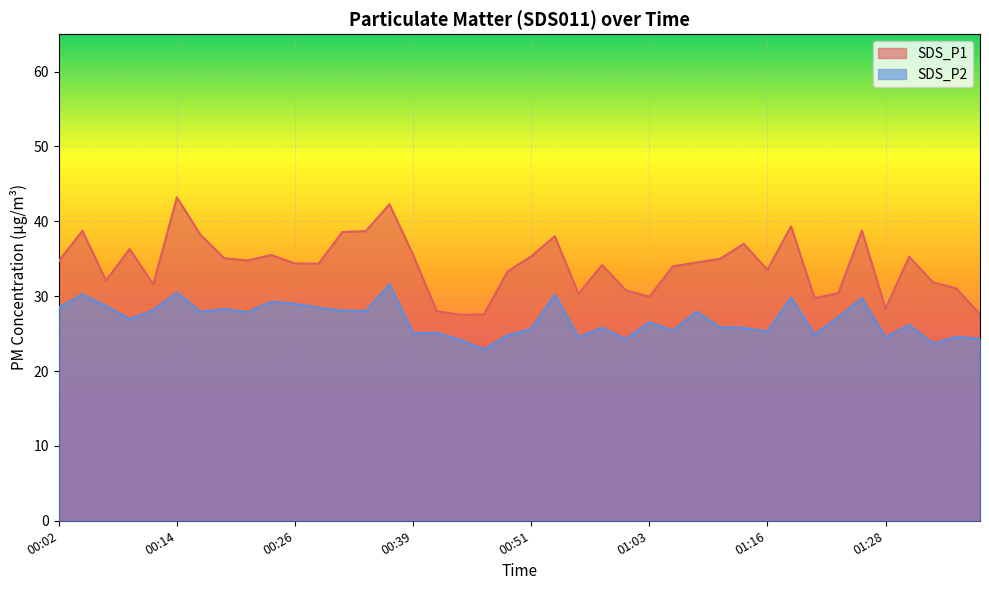

How many lines are shown in the chart?

2